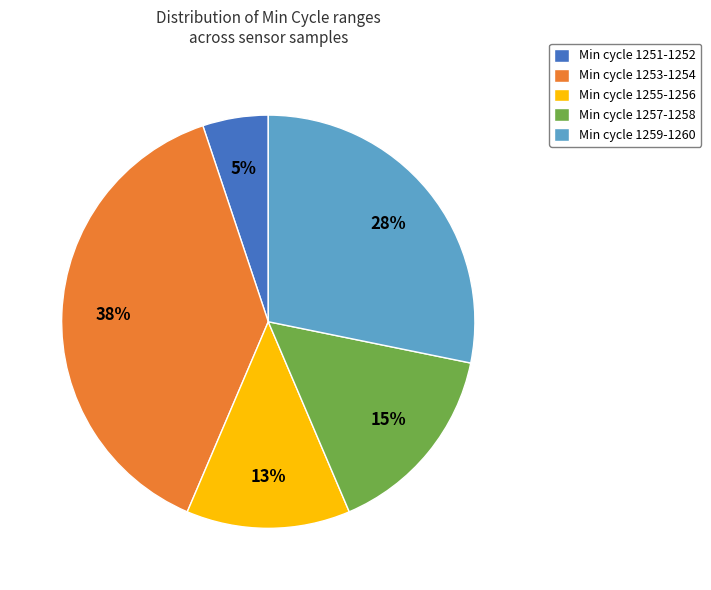

Is there a majority slice in this chart?

No